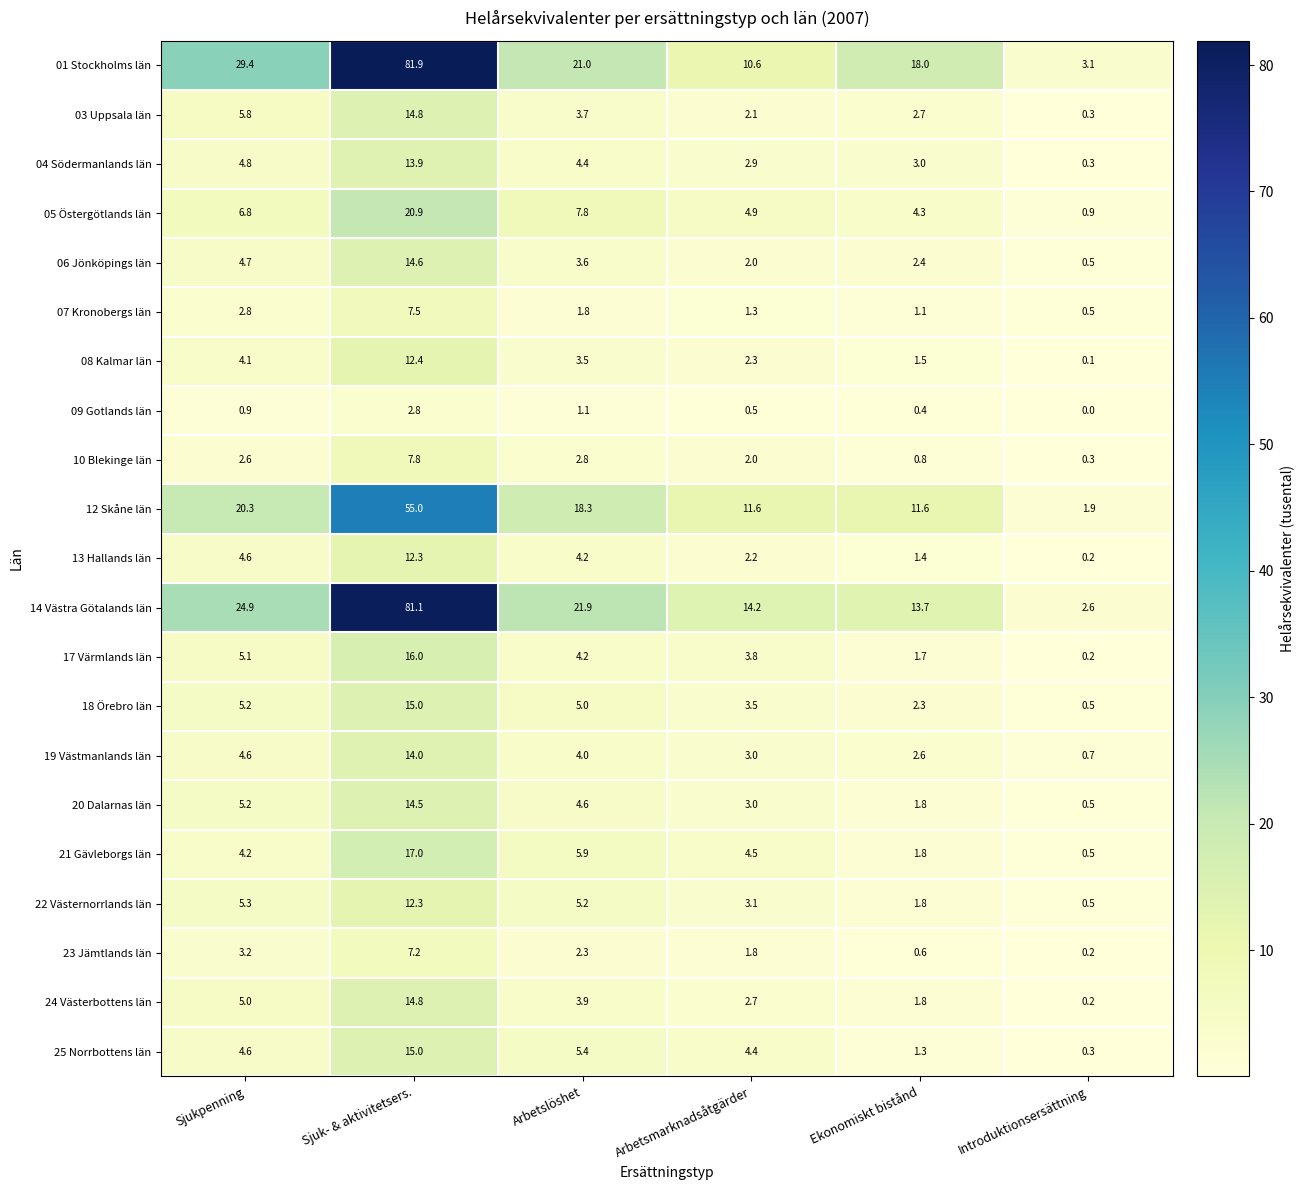

Which series has the largest total across all categories?

01 Stockholms län